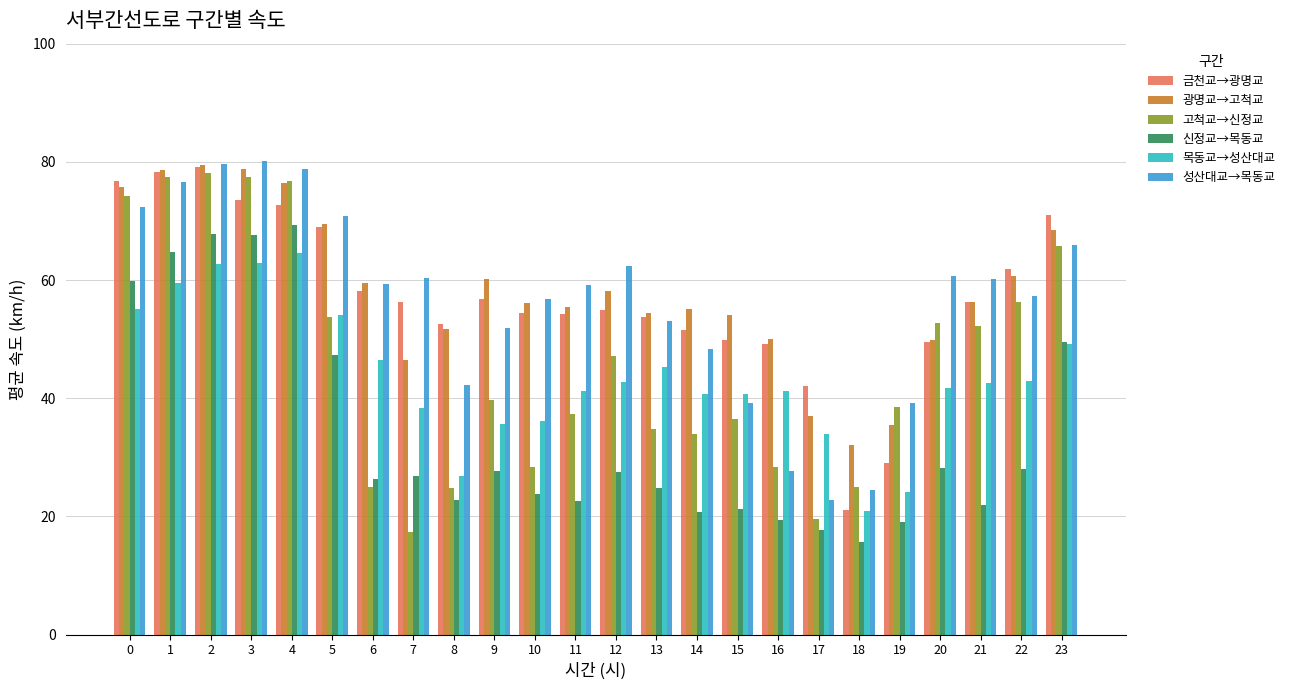

What is the total value across all series at 22?

307.1